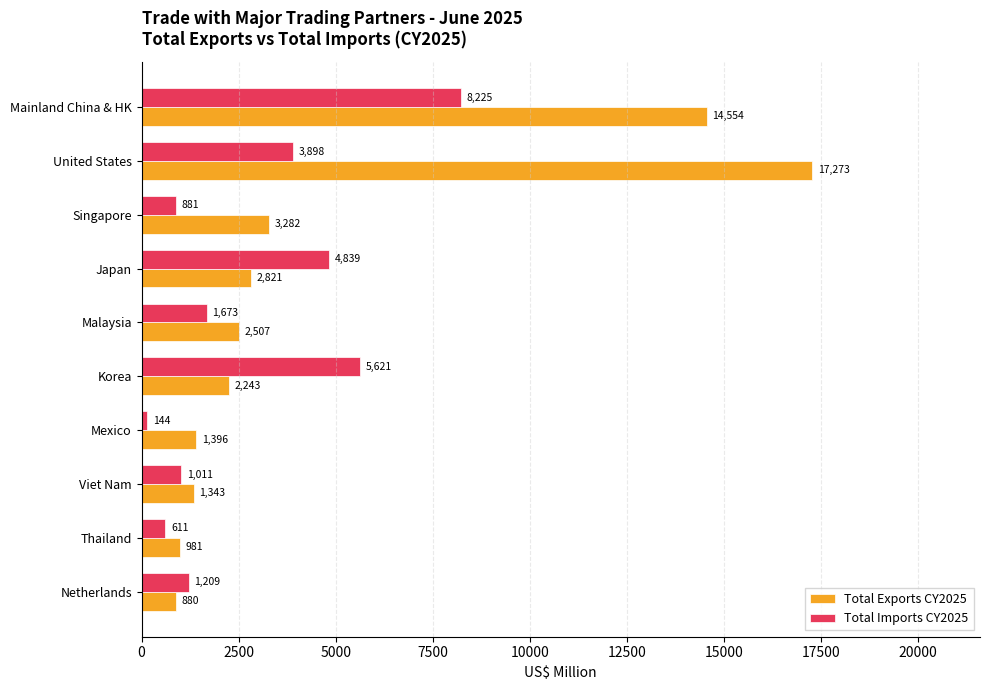

Count the number of categories in the chart.

10